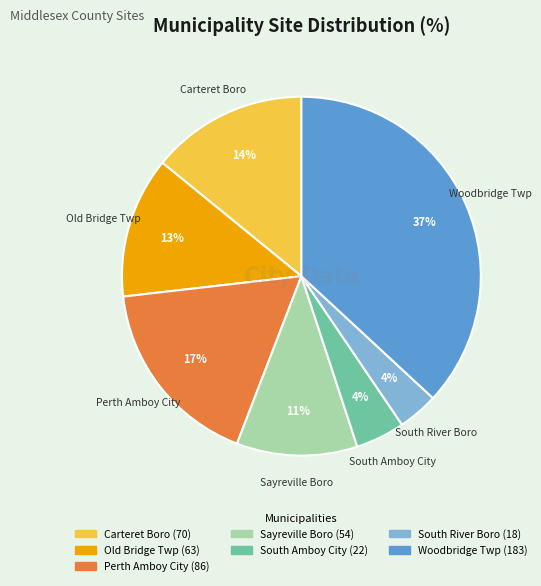

How many slices are in this pie chart?

7